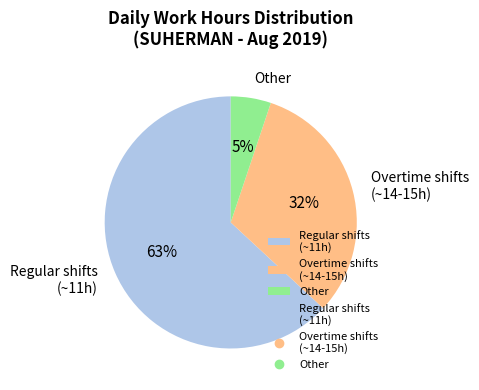

To the nearest percent, what portion does Regular shifts (~11h) represent?

63%